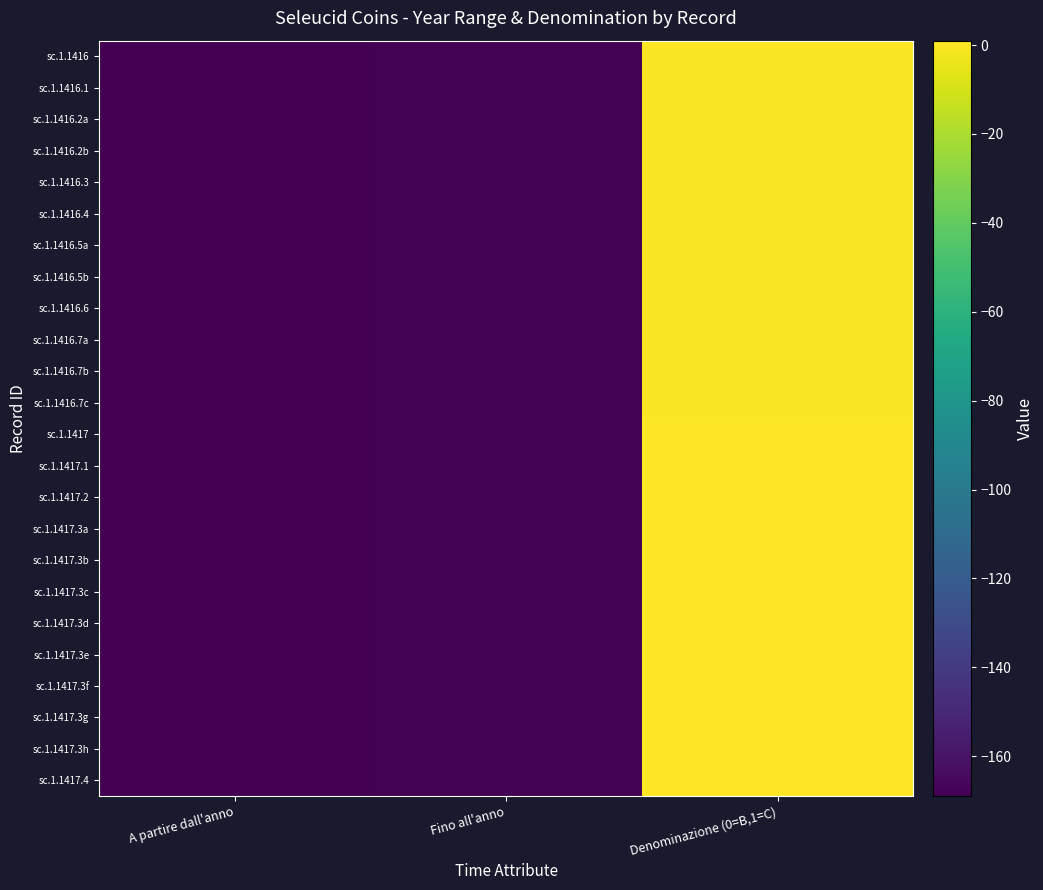

Rank the series at Denominazione (0=B,1=C) from highest to lowest value.

sc.1.1417, sc.1.1417.1, sc.1.1417.2, sc.1.1417.3a, sc.1.1417.3b, sc.1.1417.3c, sc.1.1417.3d, sc.1.1417.3e, sc.1.1417.3f, sc.1.1417.3g, sc.1.1417.3h, sc.1.1417.4, sc.1.1416, sc.1.1416.1, sc.1.1416.2a, sc.1.1416.2b, sc.1.1416.3, sc.1.1416.4, sc.1.1416.5a, sc.1.1416.5b, sc.1.1416.6, sc.1.1416.7a, sc.1.1416.7b, sc.1.1416.7c